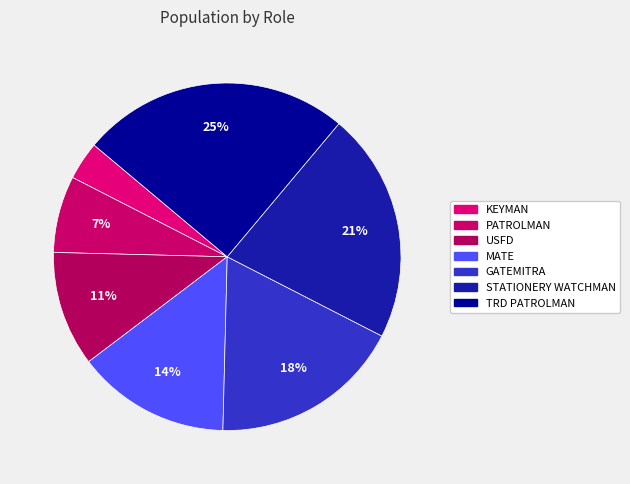

Approximately how many times larger is the value at GATEMITRA compared to USFD?

1.7